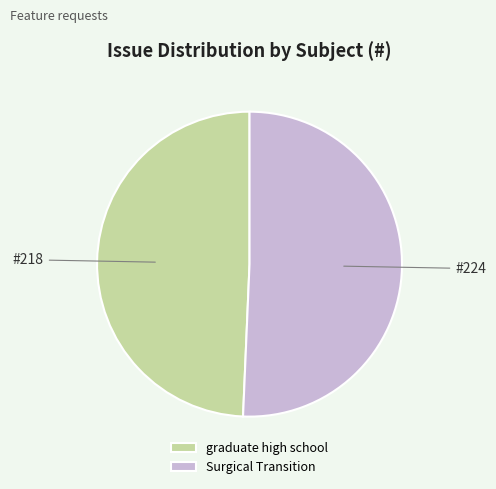

Approximately how many times larger is the value at graduate high school compared to Surgical Transition?

1.0